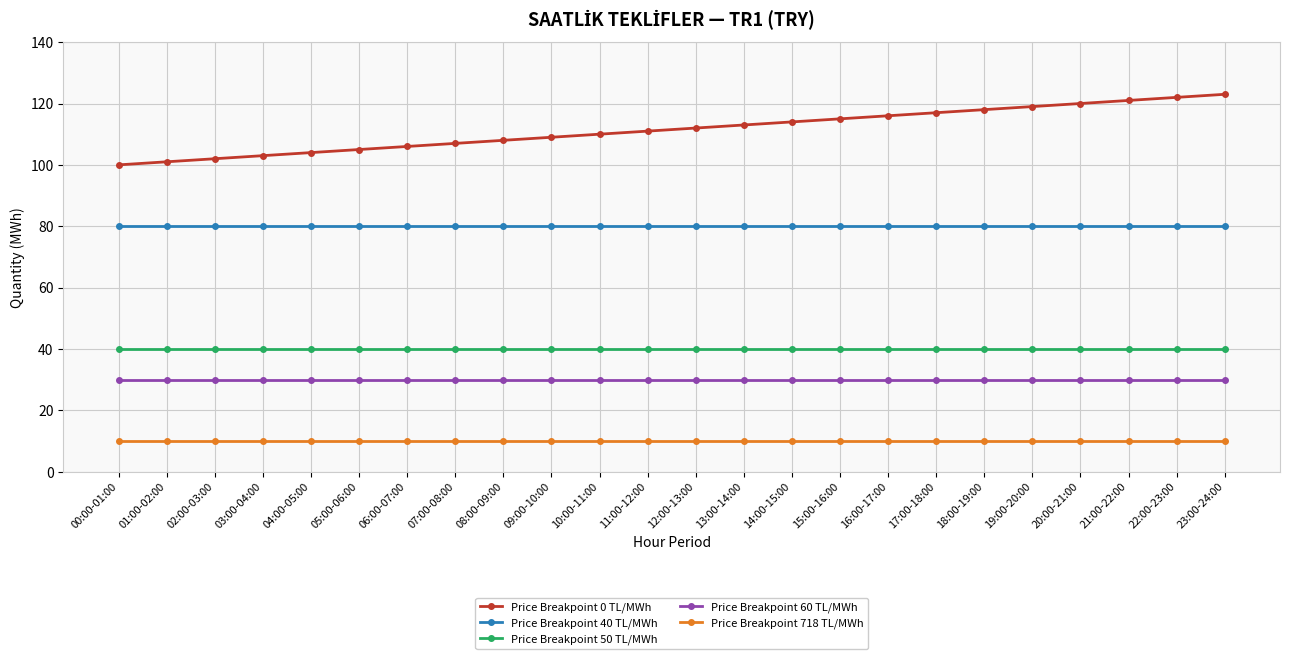

Reading right to left, transcribe all the data shown in this chart.

Price Breakpoint 0 TL/MWh: 23:00-24:00=123	22:00-23:00=122	21:00-22:00=121	20:00-21:00=120	19:00-20:00=119	18:00-19:00=118	17:00-18:00=117	16:00-17:00=116	15:00-16:00=115	14:00-15:00=114	13:00-14:00=113	12:00-13:00=112	11:00-12:00=111	10:00-11:00=110	09:00-10:00=109	08:00-09:00=108	07:00-08:00=107	06:00-07:00=106	05:00-06:00=105	04:00-05:00=104	03:00-04:00=103	02:00-03:00=102	01:00-02:00=101	00:00-01:00=100
Price Breakpoint 40 TL/MWh: 23:00-24:00=80	22:00-23:00=80	21:00-22:00=80	20:00-21:00=80	19:00-20:00=80	18:00-19:00=80	17:00-18:00=80	16:00-17:00=80	15:00-16:00=80	14:00-15:00=80	13:00-14:00=80	12:00-13:00=80	11:00-12:00=80	10:00-11:00=80	09:00-10:00=80	08:00-09:00=80	07:00-08:00=80	06:00-07:00=80	05:00-06:00=80	04:00-05:00=80	03:00-04:00=80	02:00-03:00=80	01:00-02:00=80	00:00-01:00=80
Price Breakpoint 50 TL/MWh: 23:00-24:00=40	22:00-23:00=40	21:00-22:00=40	20:00-21:00=40	19:00-20:00=40	18:00-19:00=40	17:00-18:00=40	16:00-17:00=40	15:00-16:00=40	14:00-15:00=40	13:00-14:00=40	12:00-13:00=40	11:00-12:00=40	10:00-11:00=40	09:00-10:00=40	08:00-09:00=40	07:00-08:00=40	06:00-07:00=40	05:00-06:00=40	04:00-05:00=40	03:00-04:00=40	02:00-03:00=40	01:00-02:00=40	00:00-01:00=40
Price Breakpoint 60 TL/MWh: 23:00-24:00=30	22:00-23:00=30	21:00-22:00=30	20:00-21:00=30	19:00-20:00=30	18:00-19:00=30	17:00-18:00=30	16:00-17:00=30	15:00-16:00=30	14:00-15:00=30	13:00-14:00=30	12:00-13:00=30	11:00-12:00=30	10:00-11:00=30	09:00-10:00=30	08:00-09:00=30	07:00-08:00=30	06:00-07:00=30	05:00-06:00=30	04:00-05:00=30	03:00-04:00=30	02:00-03:00=30	01:00-02:00=30	00:00-01:00=30
Price Breakpoint 718 TL/MWh: 23:00-24:00=10	22:00-23:00=10	21:00-22:00=10	20:00-21:00=10	19:00-20:00=10	18:00-19:00=10	17:00-18:00=10	16:00-17:00=10	15:00-16:00=10	14:00-15:00=10	13:00-14:00=10	12:00-13:00=10	11:00-12:00=10	10:00-11:00=10	09:00-10:00=10	08:00-09:00=10	07:00-08:00=10	06:00-07:00=10	05:00-06:00=10	04:00-05:00=10	03:00-04:00=10	02:00-03:00=10	01:00-02:00=10	00:00-01:00=10